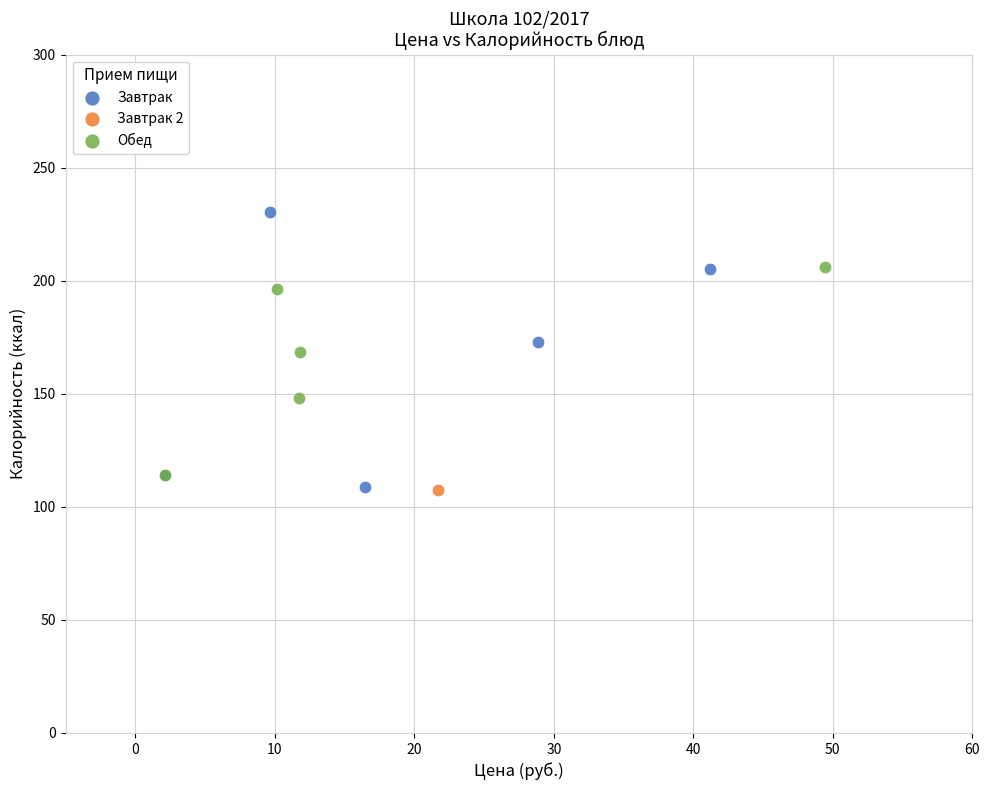

Which series contains the highest Y value?

Завтрак